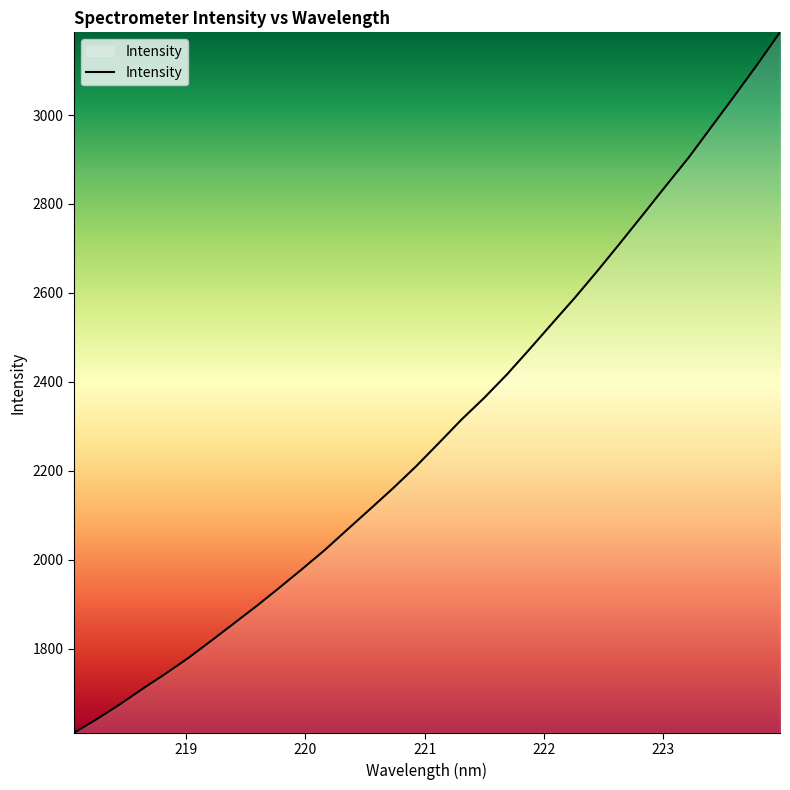

Reading left to right, transcribe all the data shown in this chart.

1611.0	1641.6	1674.5	1709.6	1743.3	1778.6	1817.1	1856.4	1895.7	1936.7	1978.8	2021.8	2068.3	2114.4	2160.9	2209.7	2261.9	2314.9	2364.0	2416.7	2473.8	2532.1	2590.2	2651.0	2713.8	2777.5	2841.8	2905.3	2974.3	3043.1	3113.3	3185.9